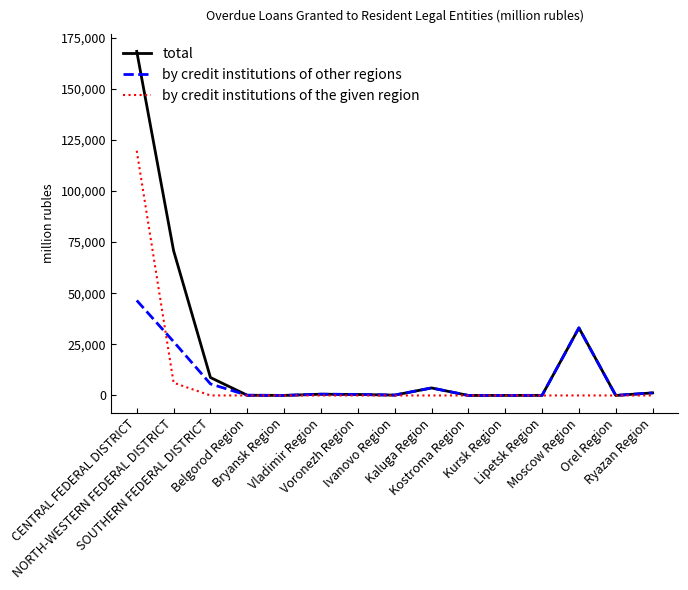

What are all the series names shown in the legend?

total, by credit institutions of other regions, by credit institutions of the given region